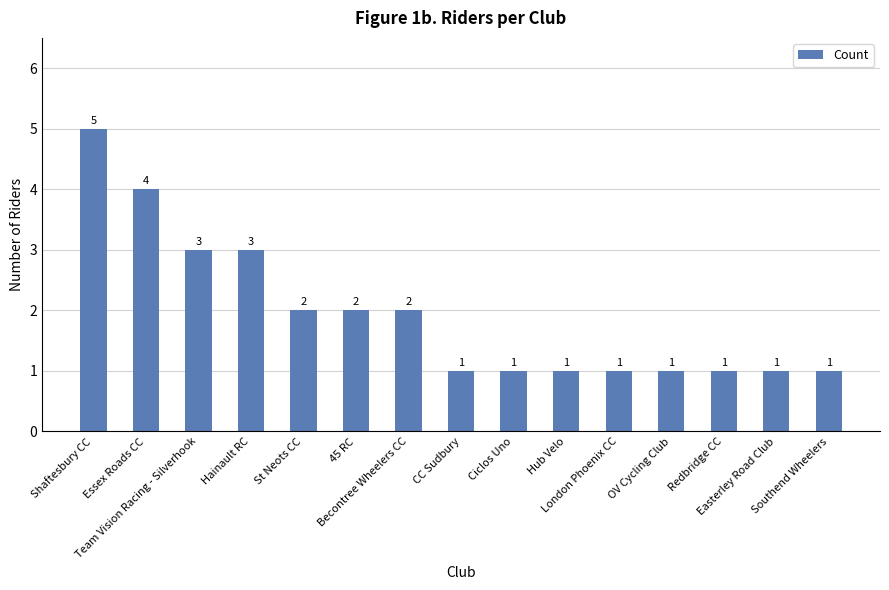

What is the difference between the second highest and second lowest values?

3